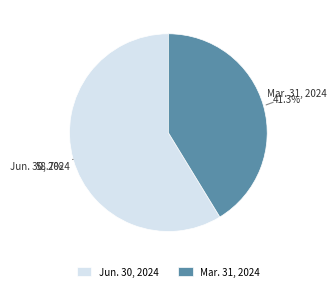

Approximately how many times larger is the value at Jun. 30, 2024 compared to Mar. 31, 2024?

1.4